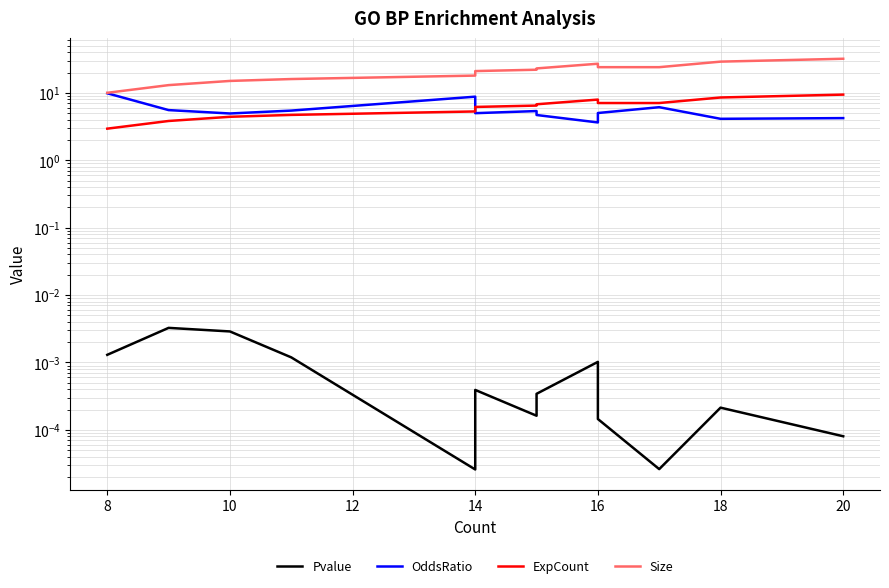

What is the label of the 16th point from the left?

16